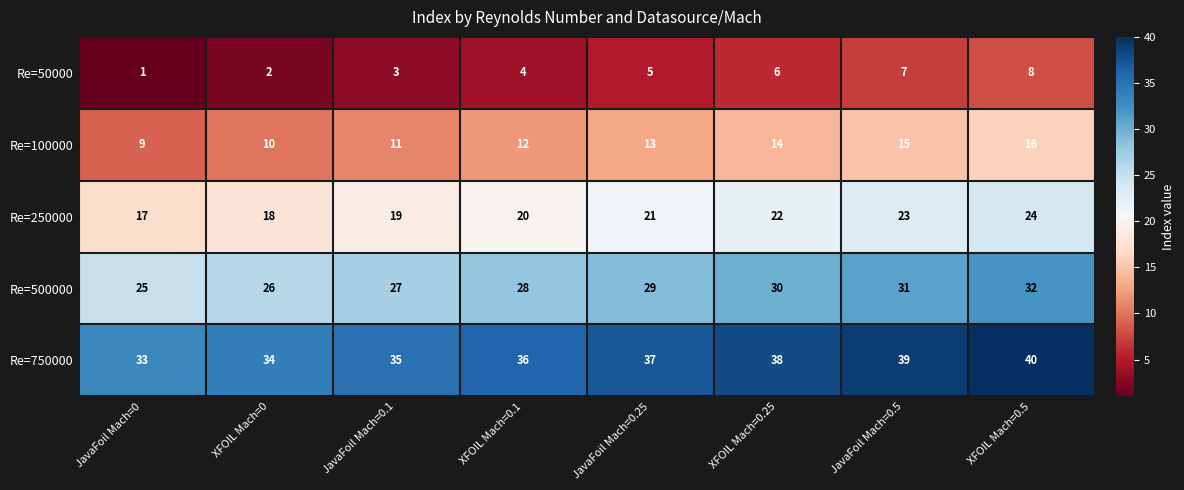

List the series in order of their peak value, lowest first.

Re=50000, Re=100000, Re=250000, Re=500000, Re=750000